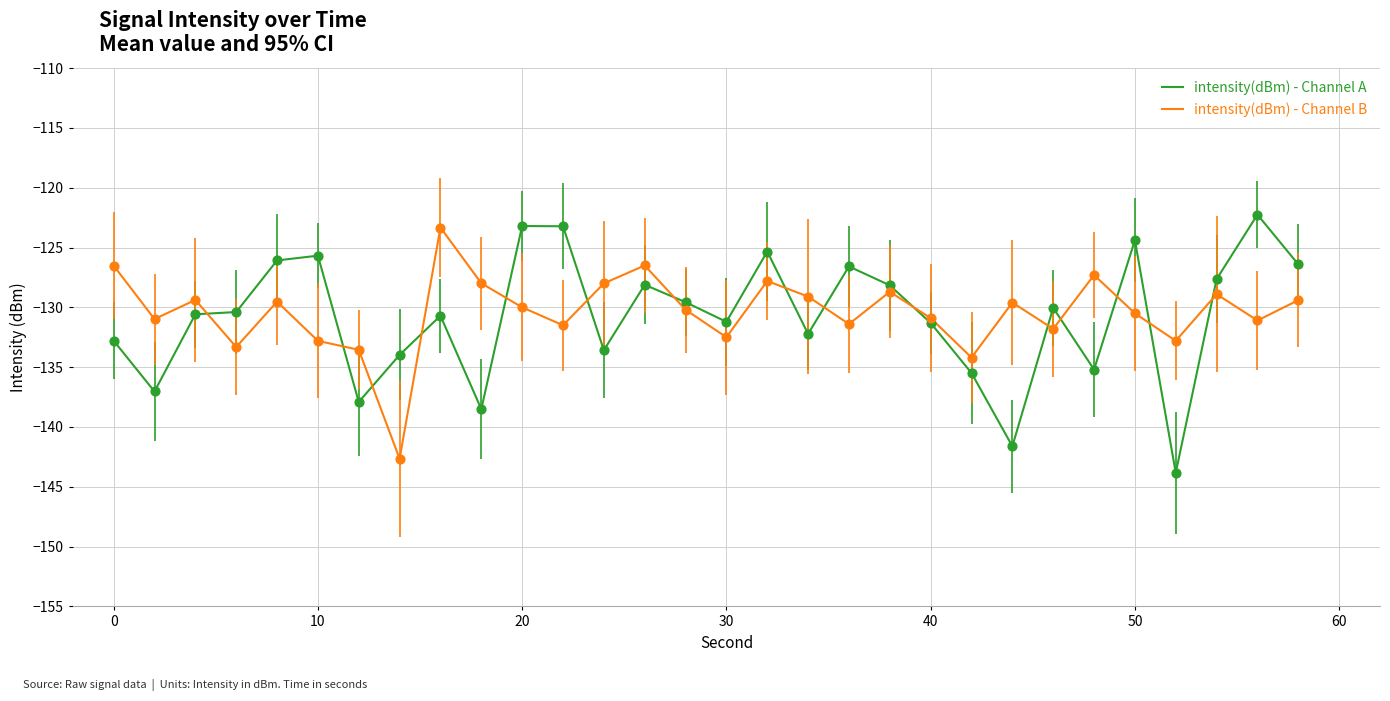

What are all the series names shown in the legend?

intensity(dBm) - Channel A, intensity(dBm) - Channel B